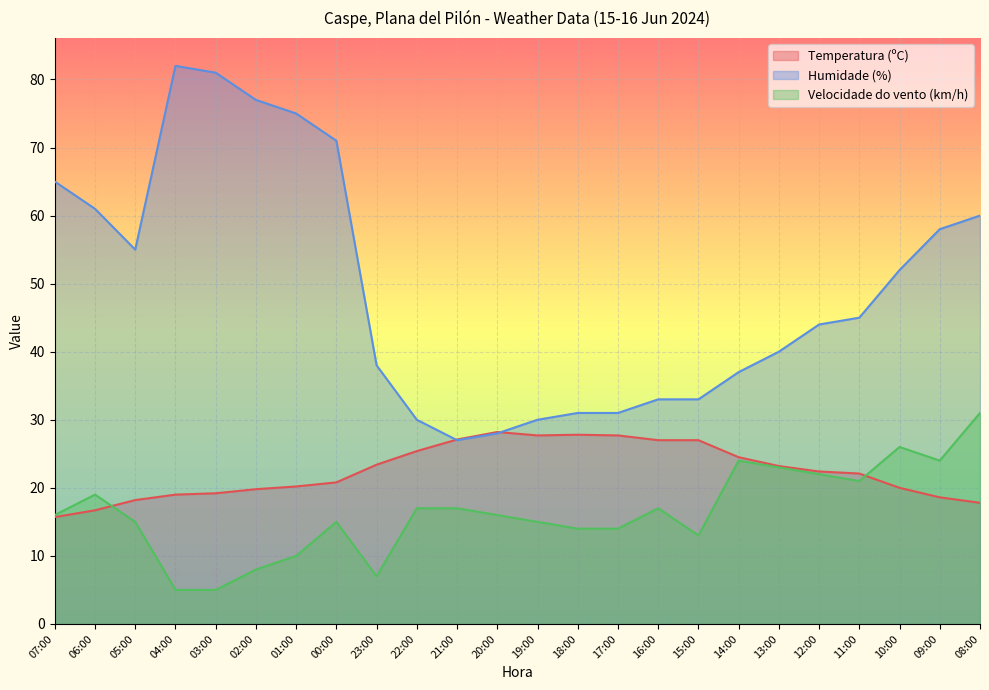

What is the greatest value displayed?

82.0